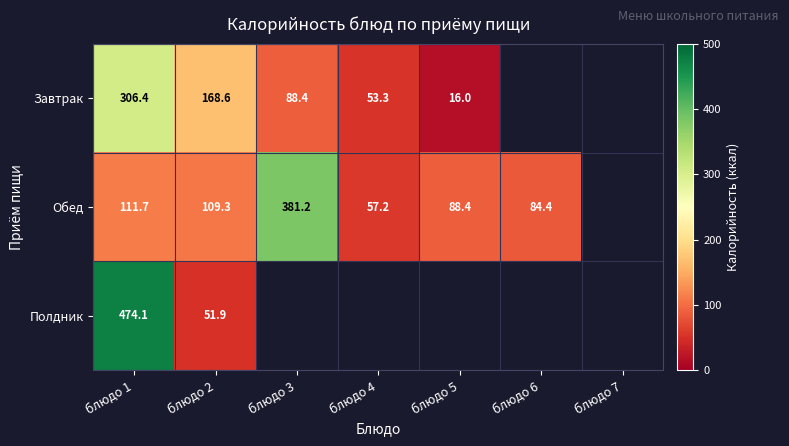

Is the value of Обед at блюдо 1 greater than the value of Завтрак at блюдо 4?

Yes